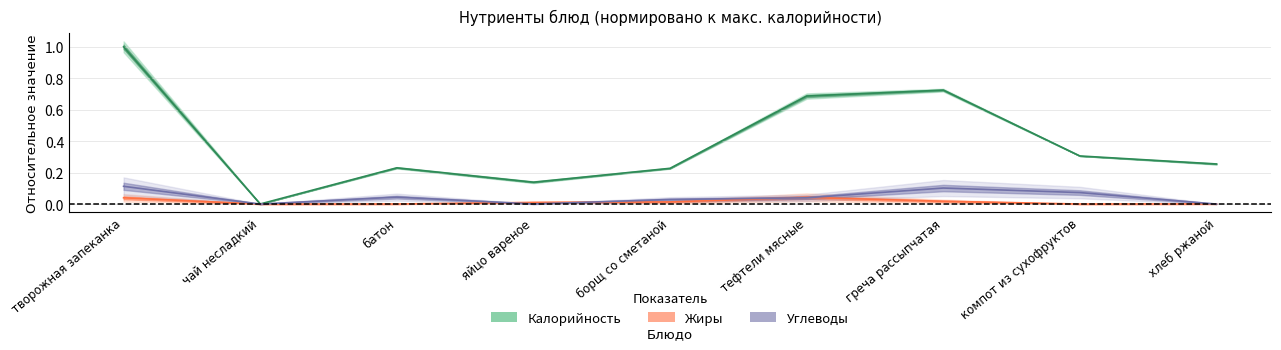

Count the number of categories in the chart.

9